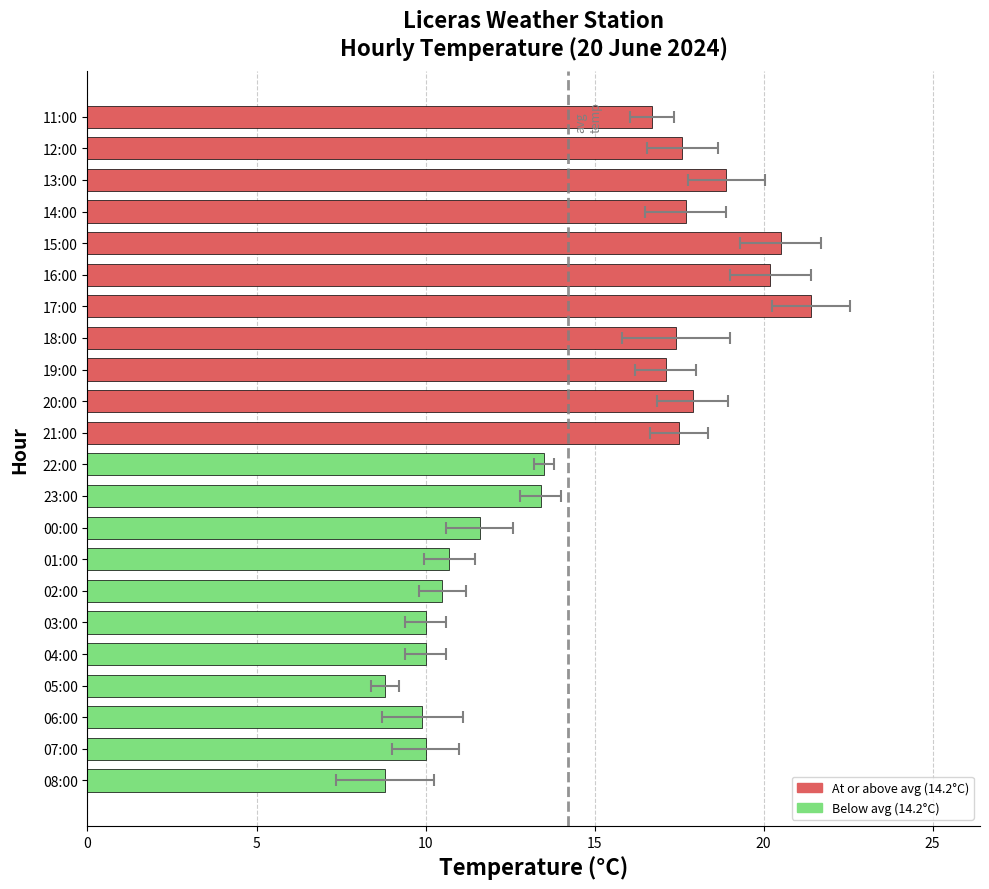

Which has a higher value, 12:00 or 21:00?

12:00